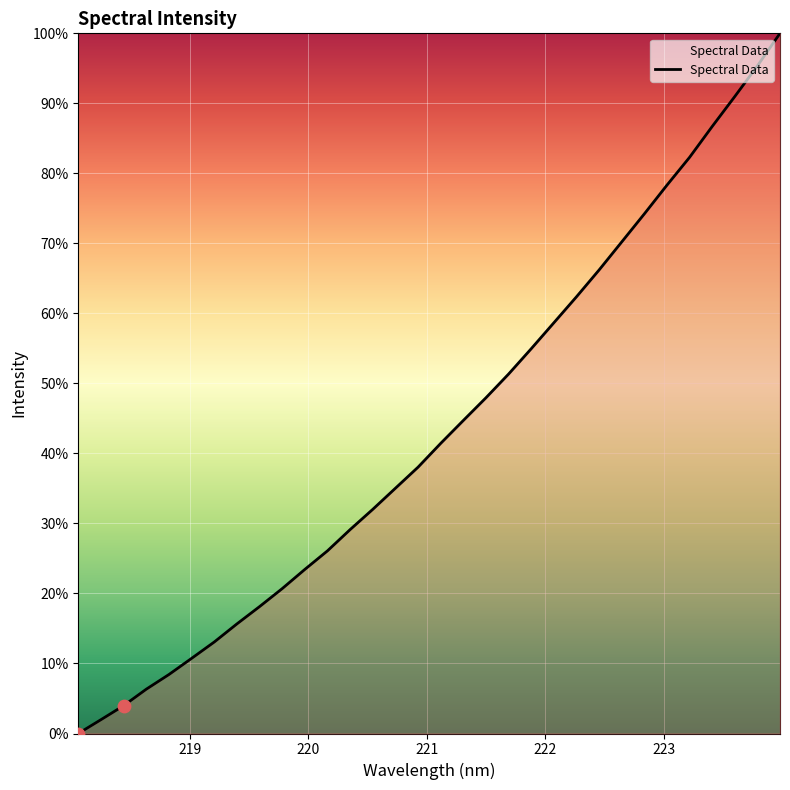

What is the difference between the maximum and minimum values?

100.0